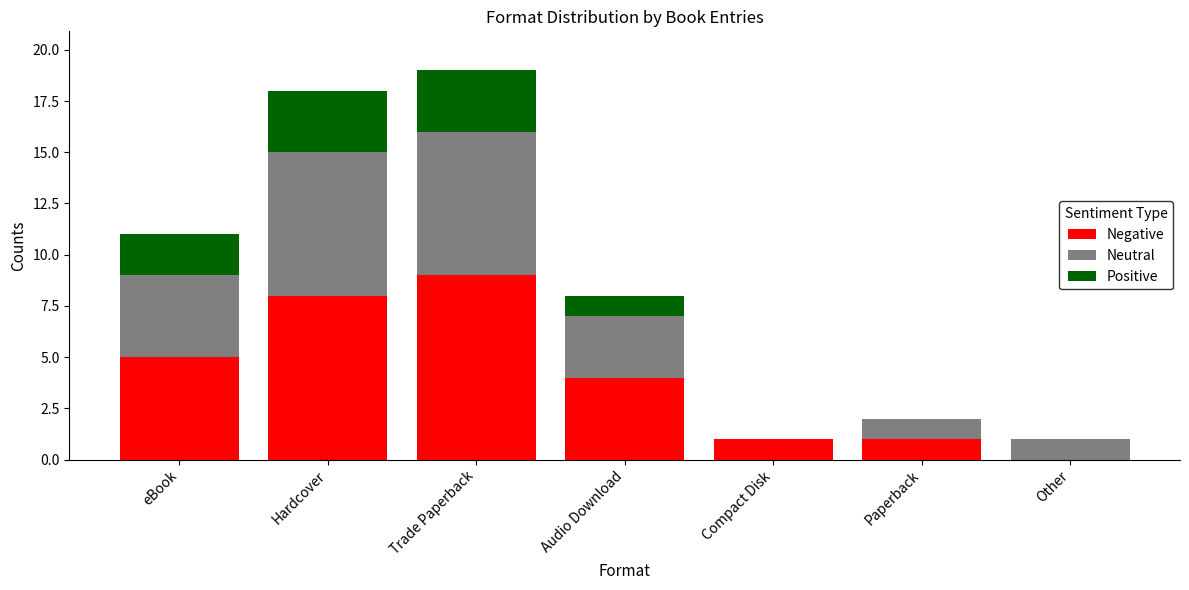

How many distinct data groups are displayed?

3